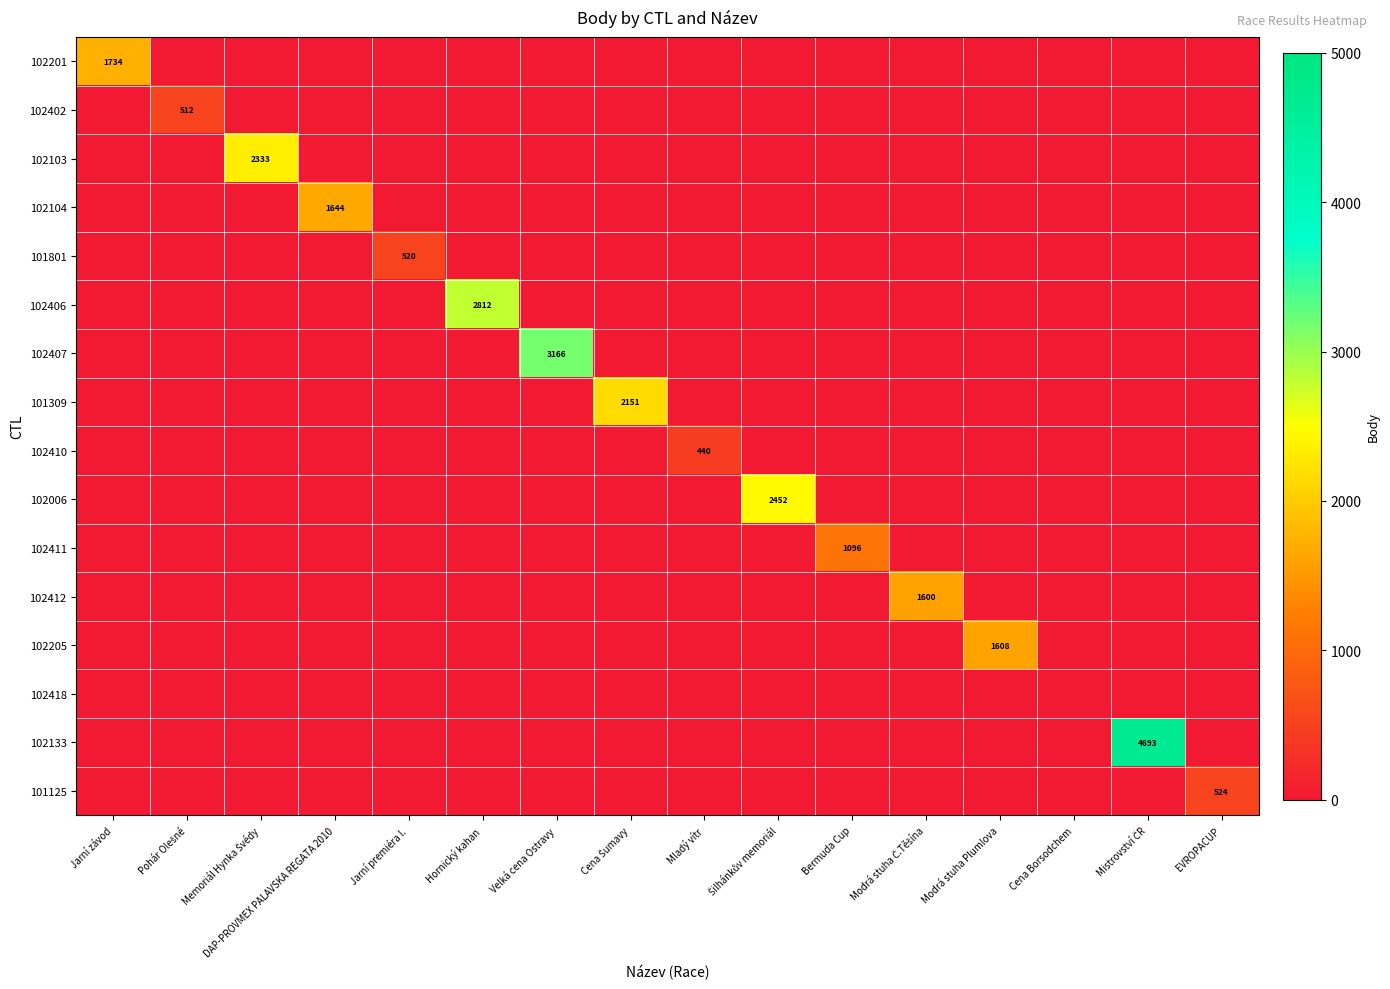

At which category is the sum across all series the highest?

Mistrovství ČR